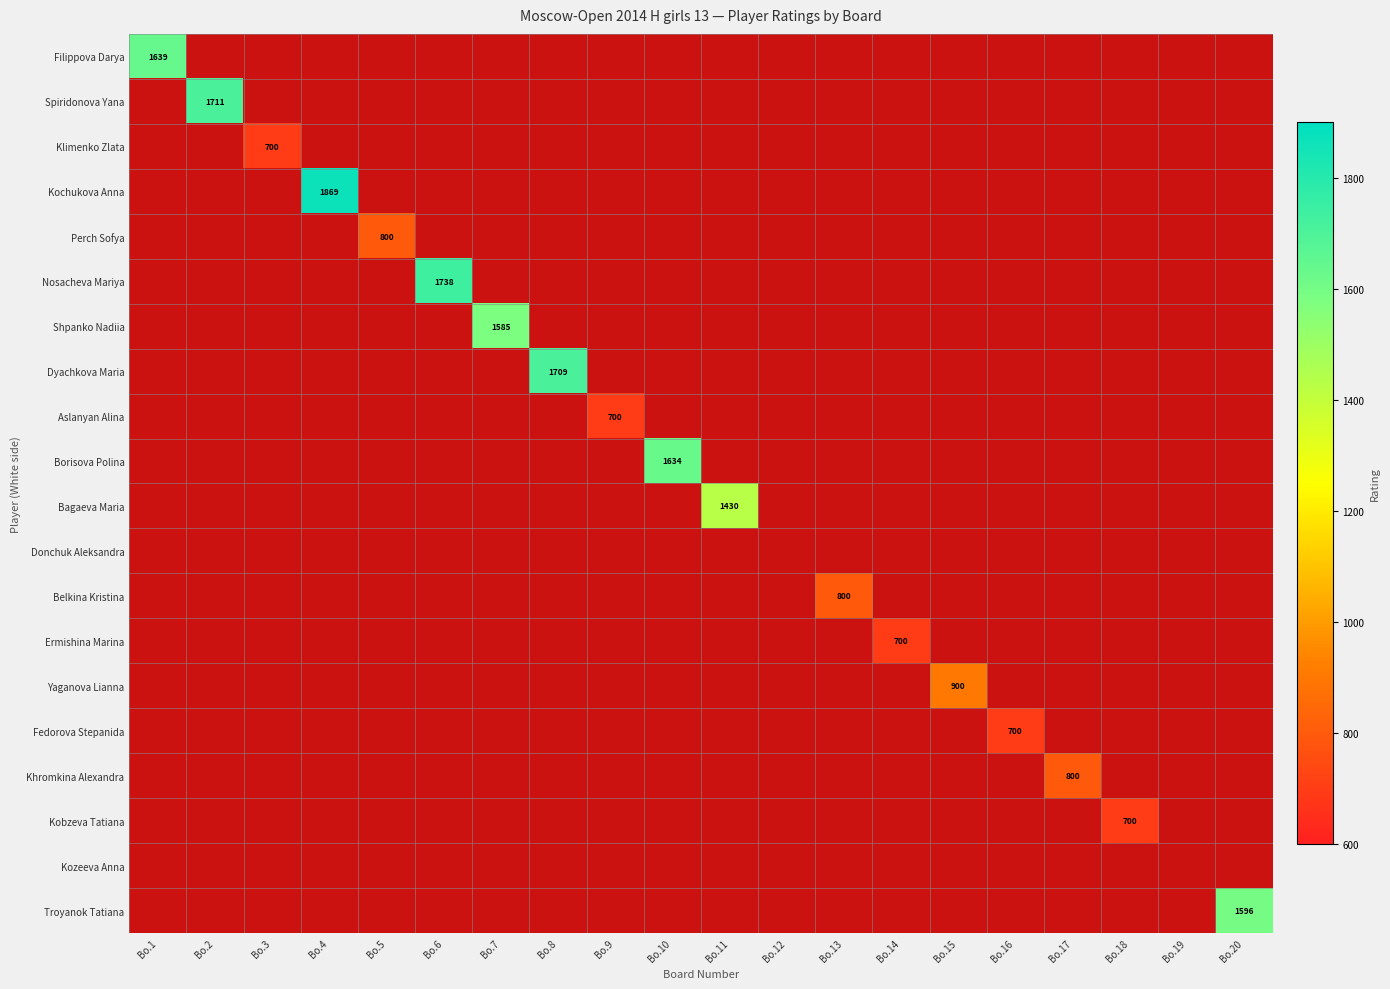

True or false: Nosacheva Mariya has a value of 0 at Bo.7.

True